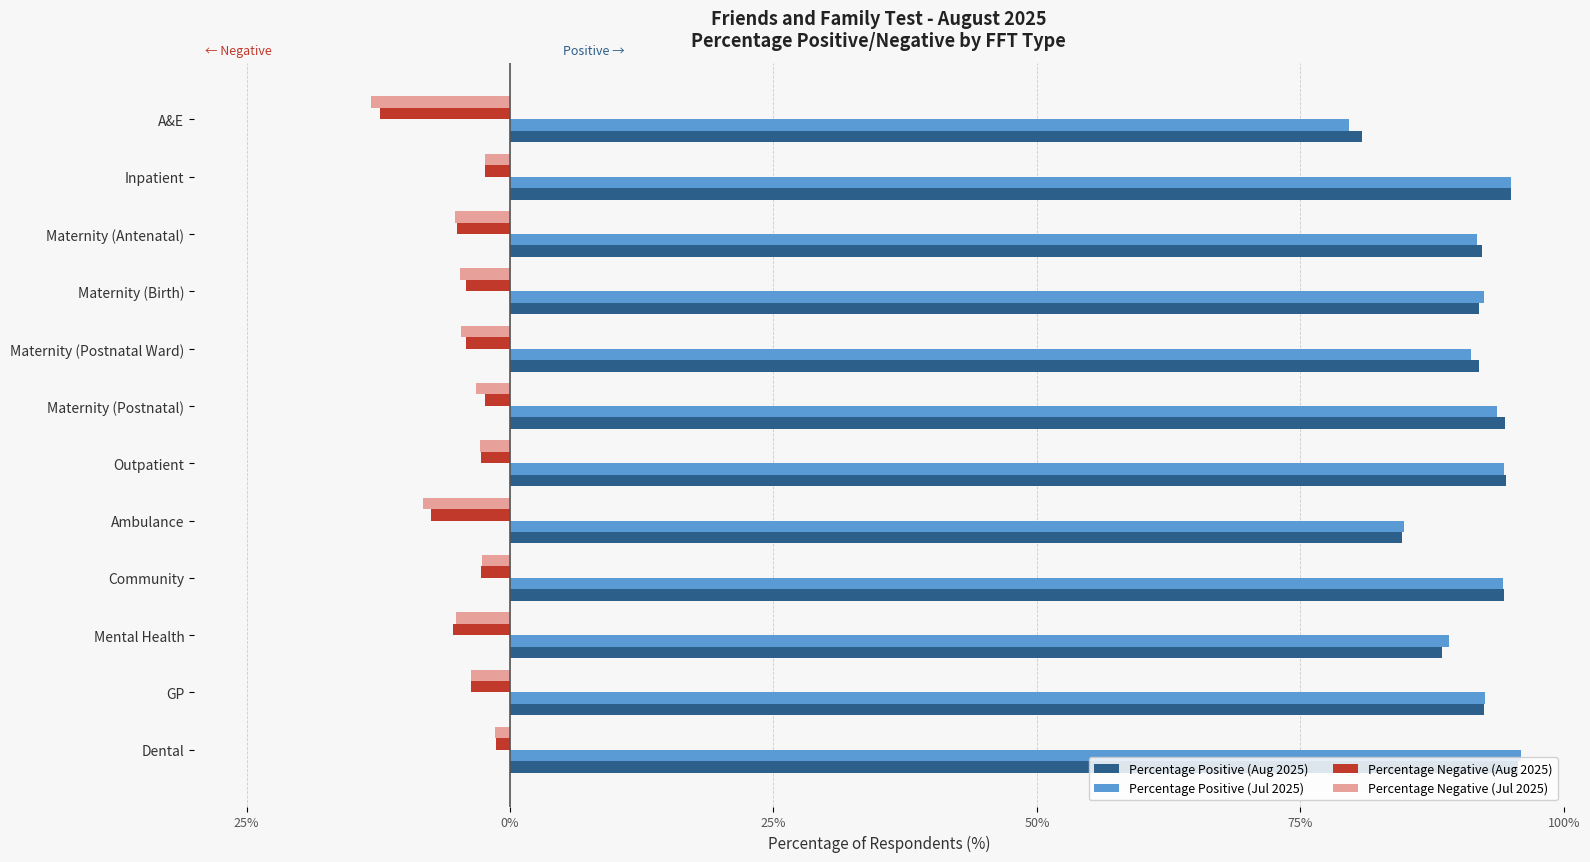

What are all the series names shown in the legend?

Percentage Positive (Aug 2025), Percentage Positive (Jul 2025), Percentage Negative (Aug 2025), Percentage Negative (Jul 2025)